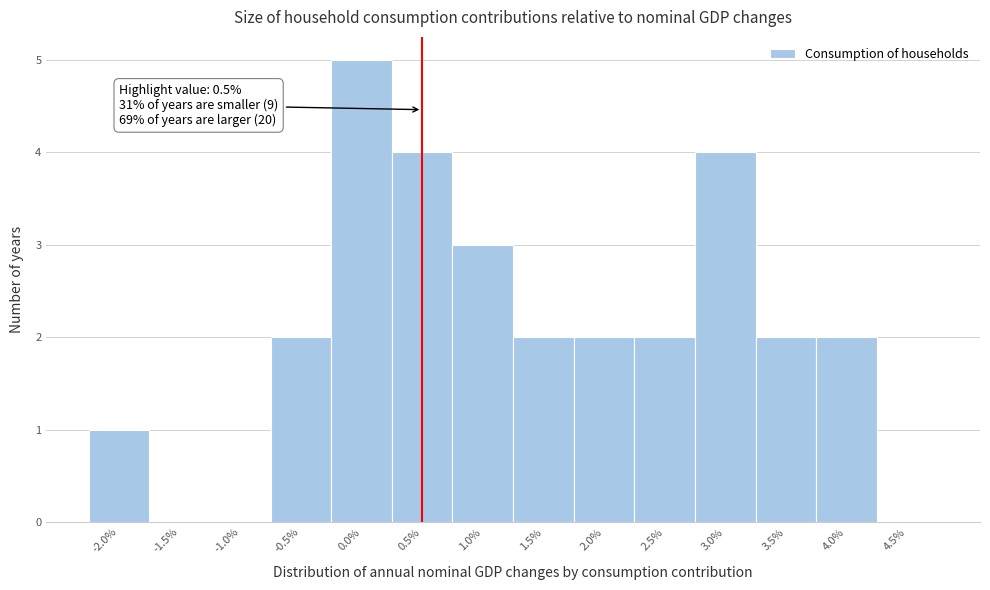

Over which range of the x-axis is the bar tallest?

-0.25 to 0.25